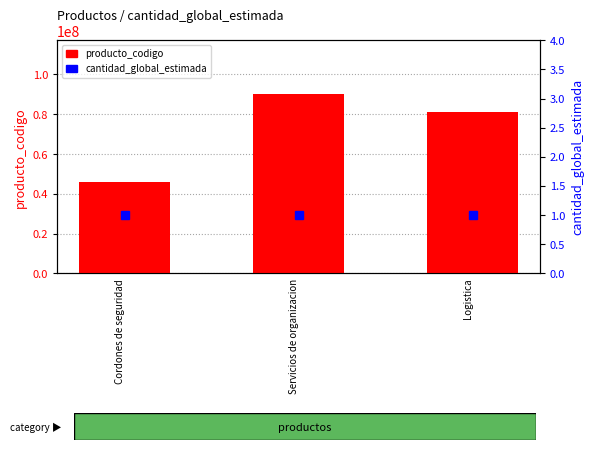

At which label is cantidad_global_estimada closest to 1?

Cordones de seguridad